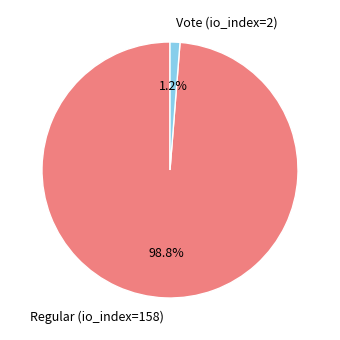

Combined, what portion of the pie is Regular (io_index=158) and Vote (io_index=2)?

100.0%